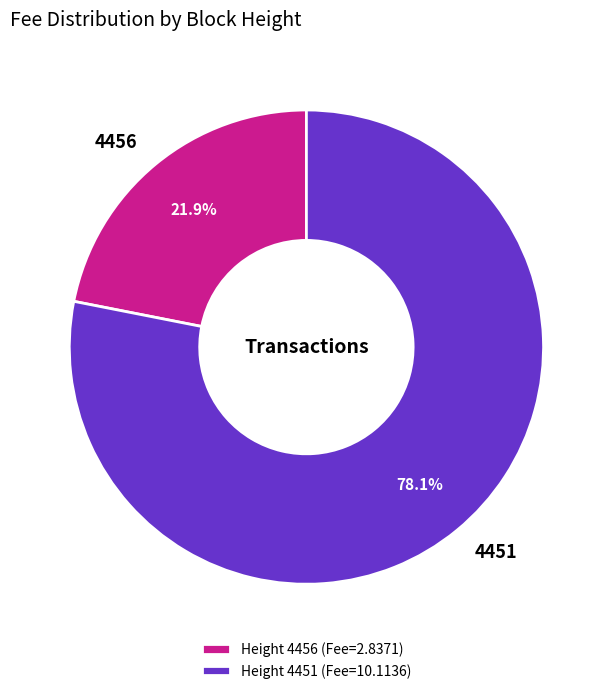

What percentage is NOT represented by Height 4451 (Fee=10.1136)?

21.9%